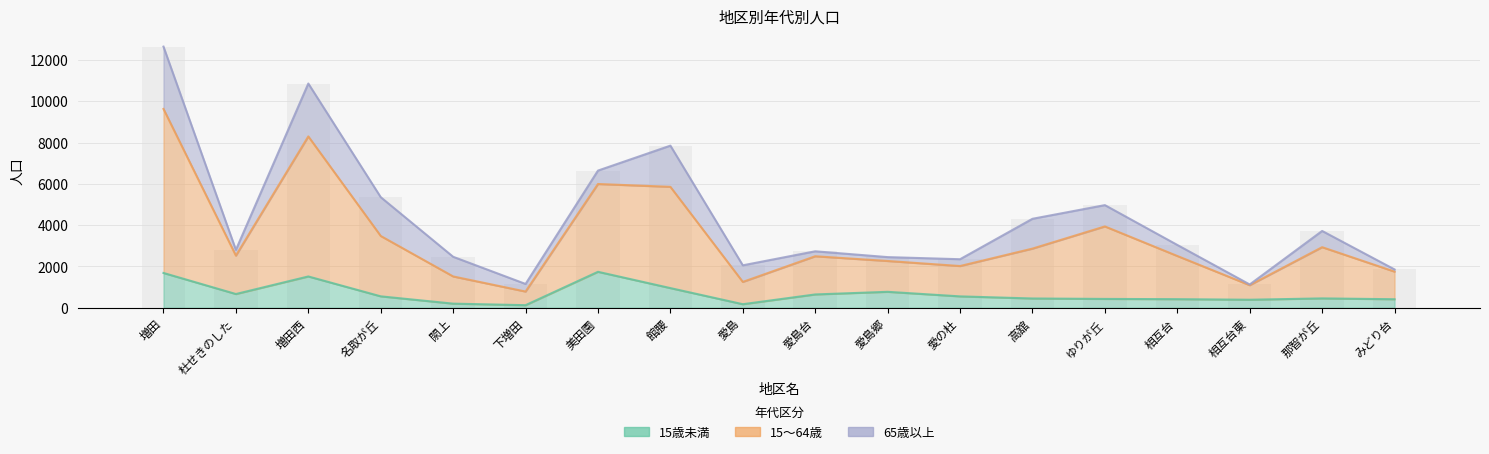

At which label does 15歳未満 reach its minimum?

下増田